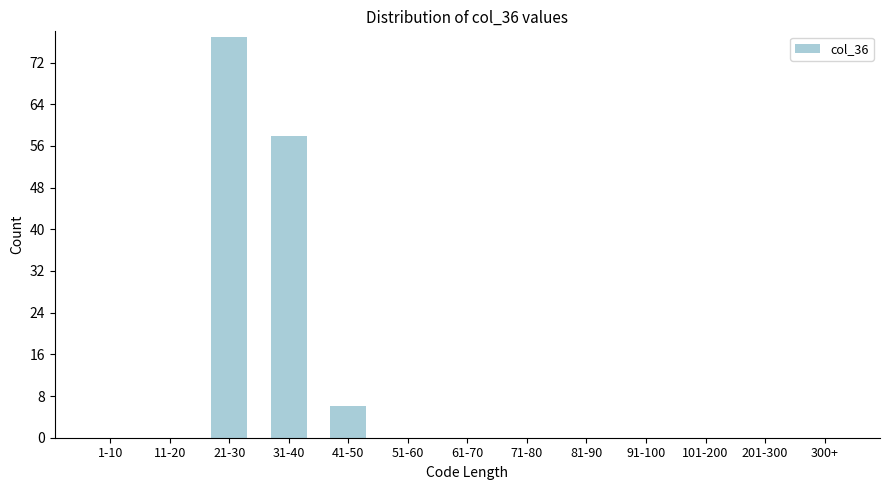

Reading left to right, list all the values displayed in this chart.

1-10=0	11-20=0	21-30=77	31-40=58	41-50=6	51-60=0	61-70=0	71-80=0	81-90=0	91-100=0	101-200=0	201-300=0	300+=0